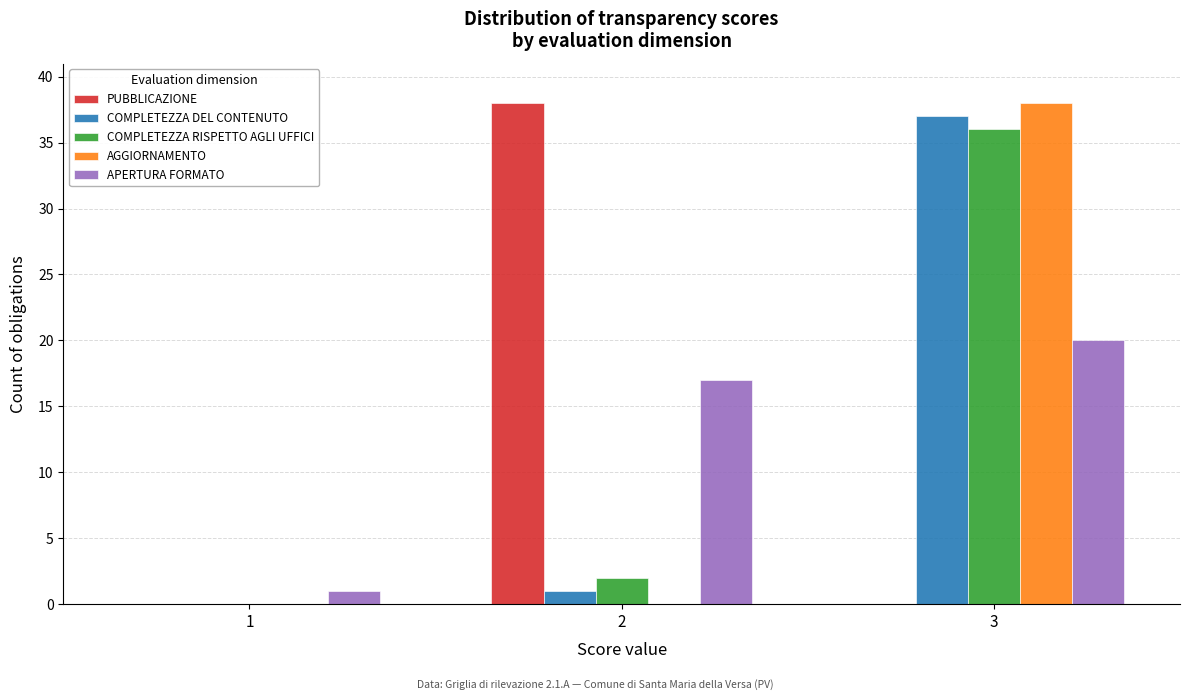

Reading right to left, list all the values displayed in this chart.

PUBBLICAZIONE: 3=0	2=38	1=0
COMPLETEZZA DEL CONTENUTO: 3=37	2=1	1=0
COMPLETEZZA RISPETTO AGLI UFFICI: 3=36	2=2	1=0
AGGIORNAMENTO: 3=38	2=0	1=0
APERTURA FORMATO: 3=20	2=17	1=1